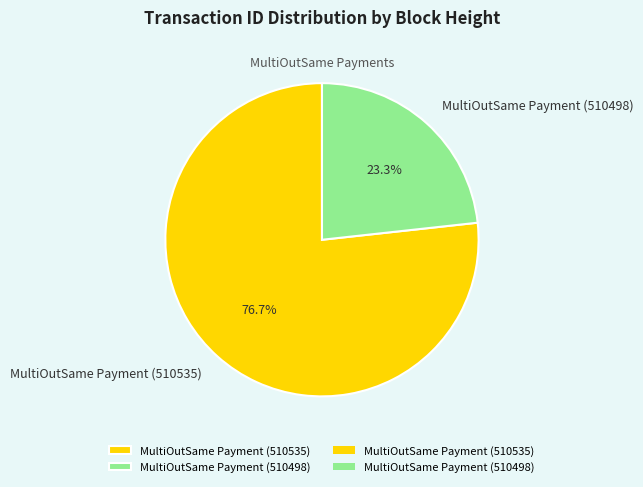

Is it true that MultiOutSame Payment (510535) is 77% of the pie?

True